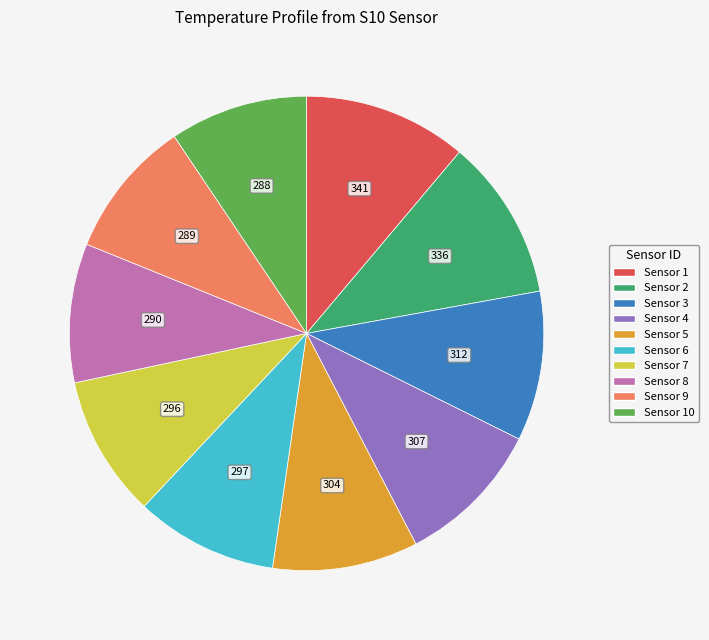

Is there a majority slice in this chart?

No